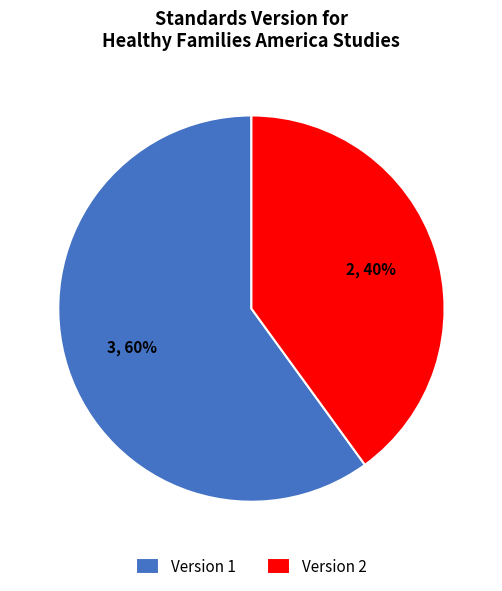

To the nearest percent, what is the difference between the largest and smallest slice percentages?

20%